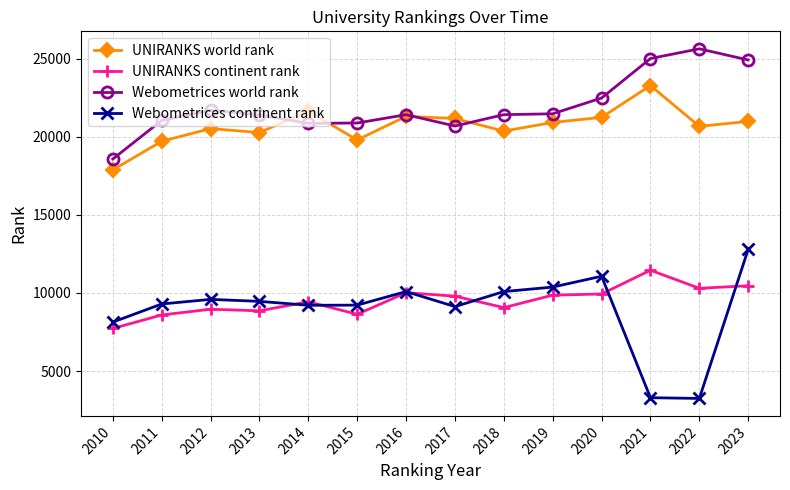

How many values in the UNIRANKS world rank series are below 20911?

7